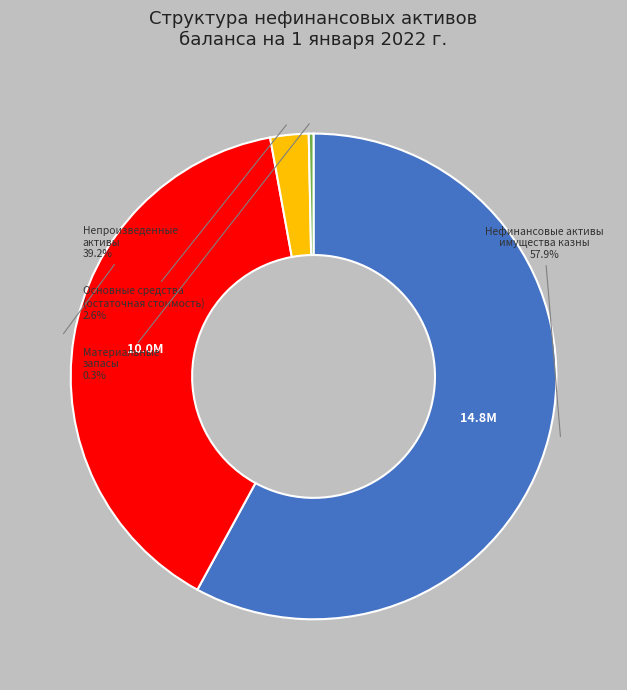

Is there a majority slice in this chart?

Yes